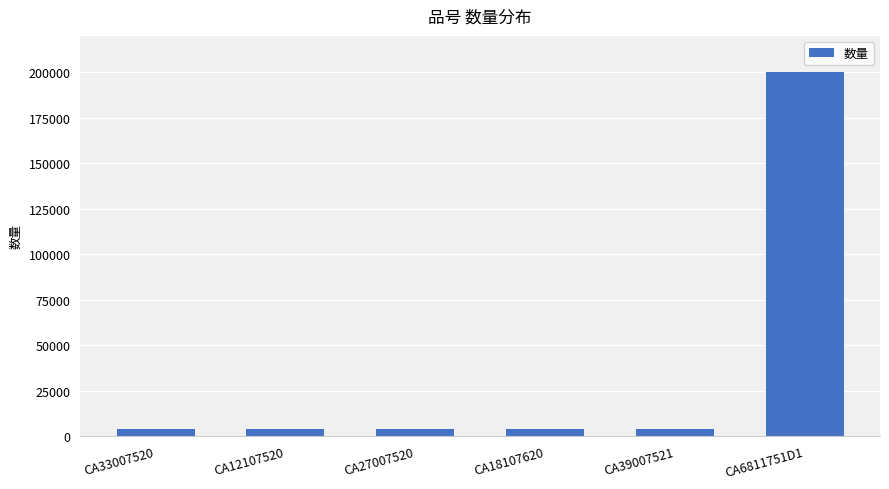

Are the bars horizontal?

No